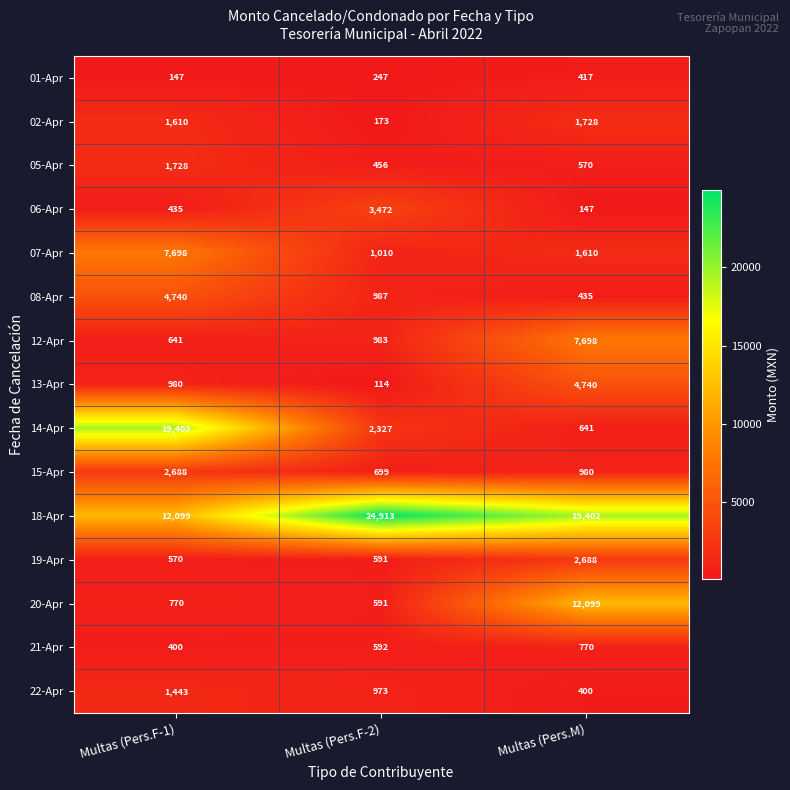

At Multas (Pers.F-1), list the series in order from smallest to largest.

01-Apr, 21-Apr, 06-Apr, 19-Apr, 12-Apr, 20-Apr, 13-Apr, 22-Apr, 02-Apr, 05-Apr, 15-Apr, 08-Apr, 07-Apr, 18-Apr, 14-Apr